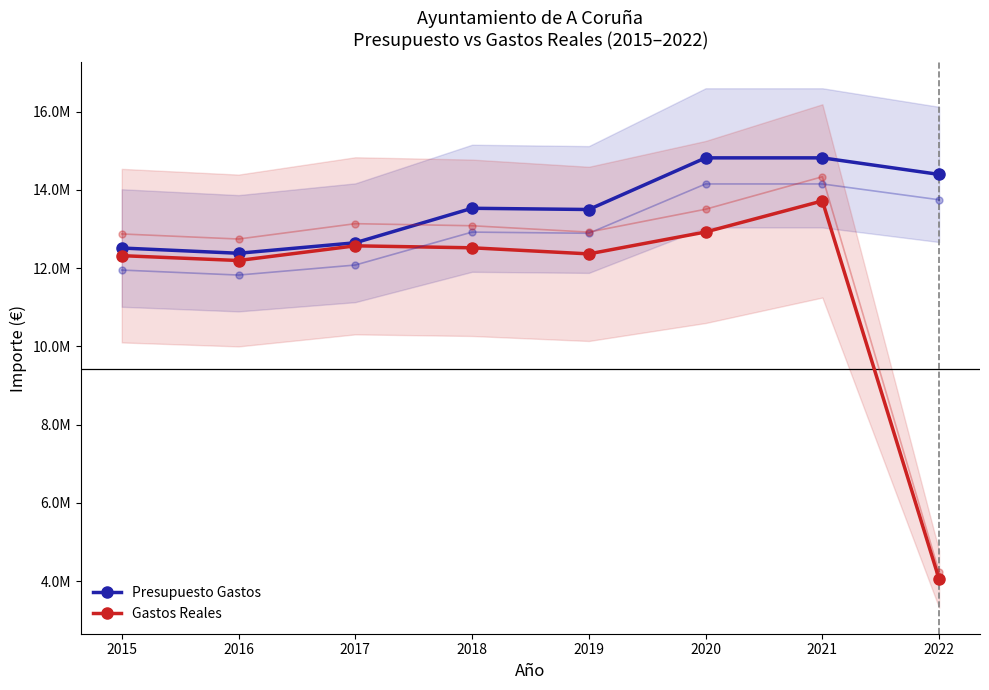

Where does the Presupuesto Gastos series first go above 13531618?

2018